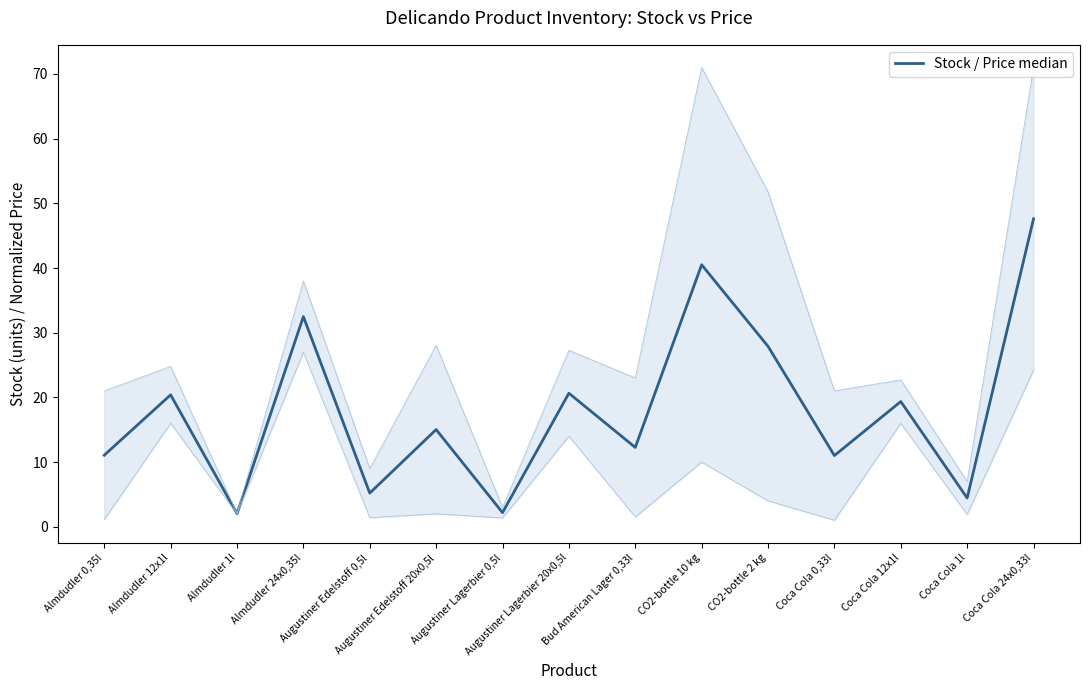

How many interior local valleys (lower than both neighbors) does the data have?

6